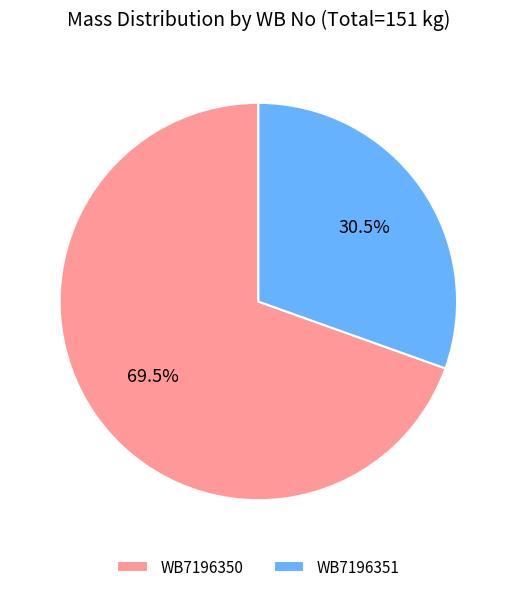

To the nearest percent, what is the average slice percentage?

50%